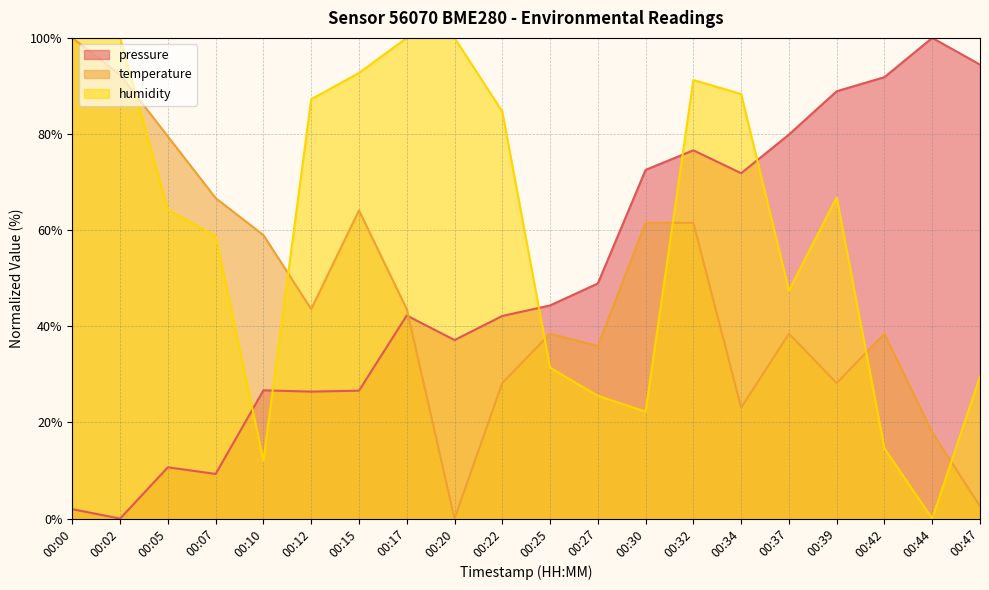

The humidity series shows 14.6 at 00:42. True or false?

True